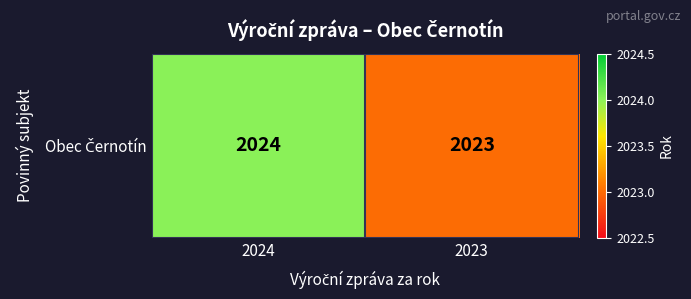

The value at 2023 is 2023. True or false?

True